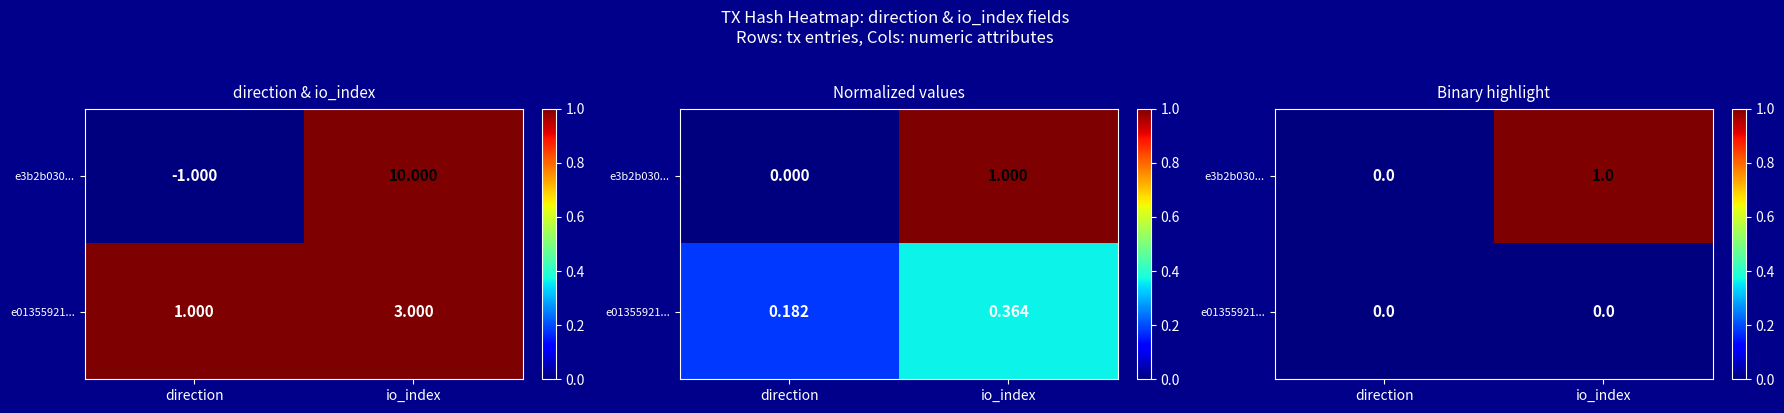

Which label corresponds to the largest value in the chart?

io_index